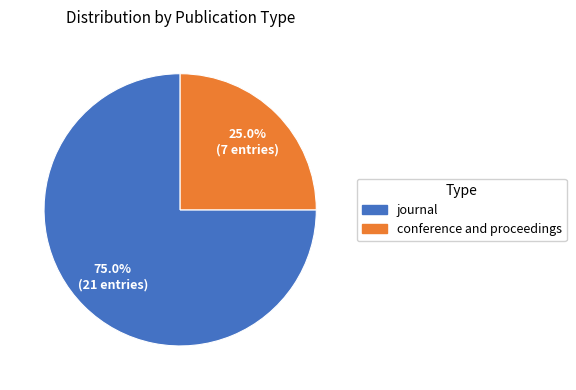

To the nearest percent, what is the combined percentage of conference and proceedings and journal?

100%